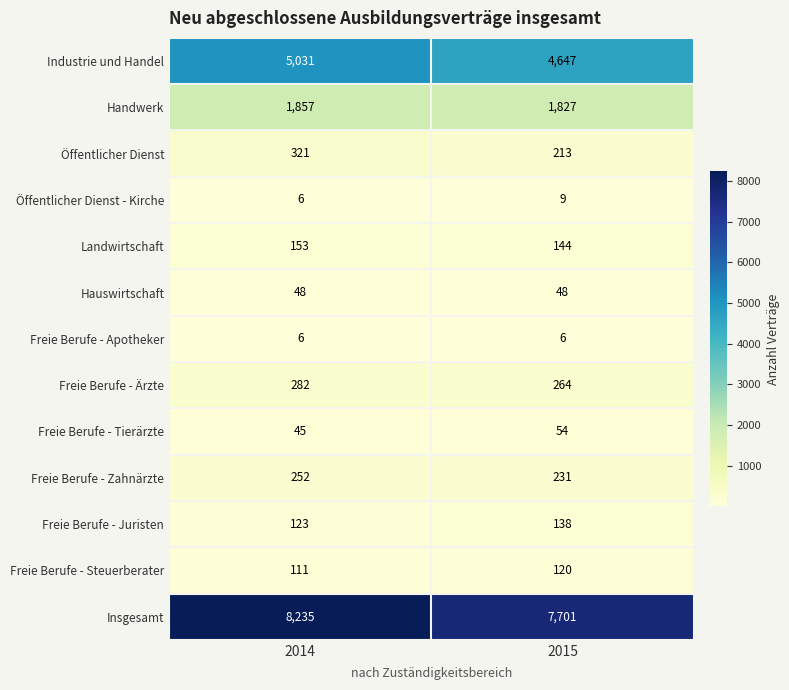

Reading left to right, list all the values displayed in this chart.

Industrie und Handel: 5031	4647
Handwerk: 1857	1827
Öffentlicher Dienst: 321	213
Öffentlicher Dienst - Kirche: 6	9
Landwirtschaft: 153	144
Hauswirtschaft: 48	48
Freie Berufe - Apotheker: 6	6
Freie Berufe - Ärzte: 282	264
Freie Berufe - Tierärzte: 45	54
Freie Berufe - Zahnärzte: 252	231
Freie Berufe - Juristen: 123	138
Freie Berufe - Steuerberater: 111	120
Insgesamt: 8235	7701